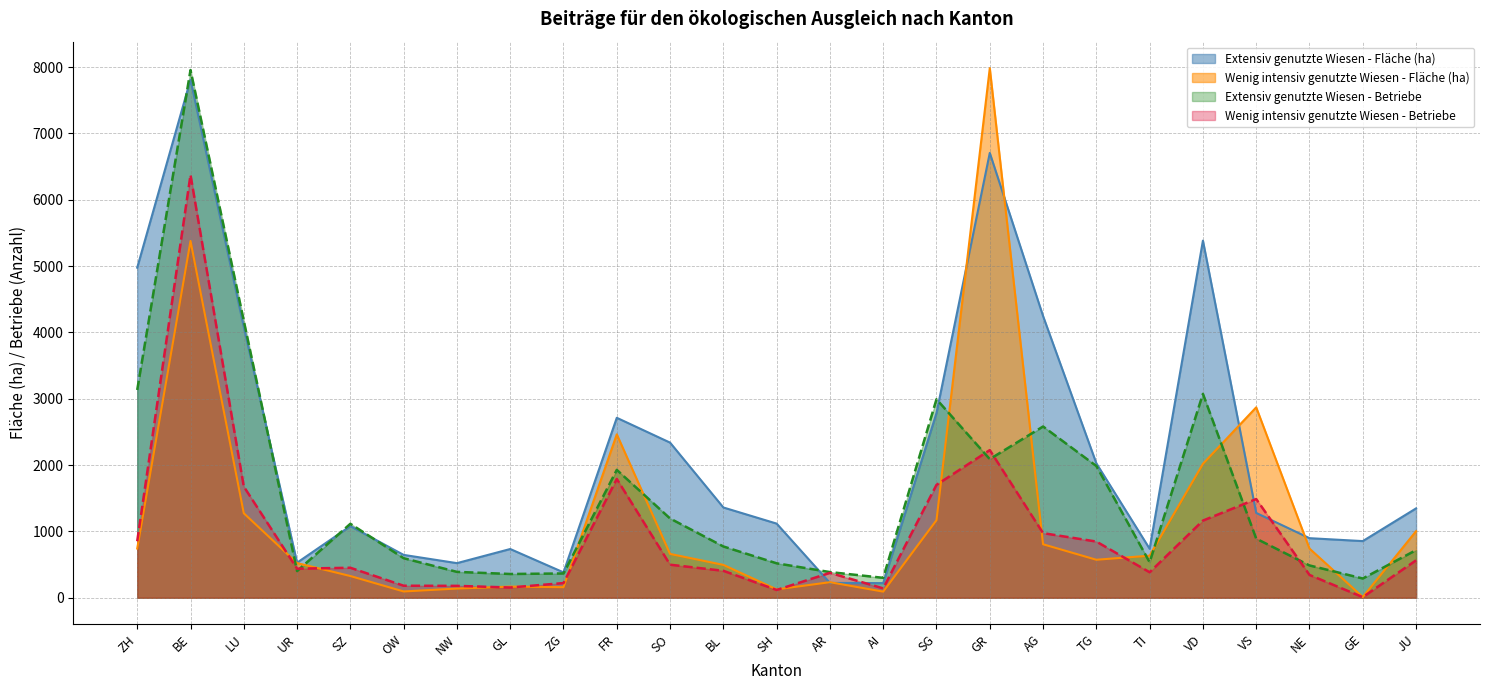

Reading left to right, extract all data points from this chart.

Extensiv genutzte Wiesen - Fläche (ha): ZH=4977.1	BE=7811.8	LU=4082.1	UR=528.6	SZ=1079.5	OW=646.0	NW=521.6	GL=734.7	ZG=382.6	FR=2713.2	SO=2338.9	BL=1360.9	SH=1117.8	AR=223.2	AI=220.6	SG=2785.6	GR=6707.4	AG=4247.3	TG=2026.9	TI=738.4	VD=5385.1	VS=1278.6	NE=898.0	GE=854.0	JU=1347.2
Wenig intensiv genutzte Wiesen - Fläche (ha): ZH=741.9	BE=5379.8	LU=1273.7	UR=522.8	SZ=327.3	OW=94.5	NW=138.6	GL=168.1	ZG=159.2	FR=2463.6	SO=660.8	BL=495.3	SH=126.4	AR=234.3	AI=92.2	SG=1169.6	GR=7985.4	AG=806.2	TG=572.7	TI=634.2	VD=2019.8	VS=2870.9	NE=741.3	GE=11.0	JU=1003.1
Extensiv genutzte Wiesen - Betriebe: ZH=3133.0	BE=7957.0	LU=4176.0	UR=402.0	SZ=1115.0	OW=596.0	NW=390.0	GL=358.0	ZG=366.0	FR=1928.0	SO=1195.0	BL=773.0	SH=519.0	AR=387.0	AI=300.0	SG=2993.0	GR=2090.0	AG=2582.0	TG=1986.0	TI=535.0	VD=3074.0	VS=891.0	NE=487.0	GE=290.0	JU=718.0
Wenig intensiv genutzte Wiesen - Betriebe: ZH=852.0	BE=6376.0	LU=1676.0	UR=438.0	SZ=452.0	OW=181.0	NW=179.0	GL=154.0	ZG=221.0	FR=1791.0	SO=498.0	BL=406.0	SH=117.0	AR=375.0	AI=141.0	SG=1702.0	GR=2226.0	AG=974.0	TG=847.0	TI=384.0	VD=1163.0	VS=1488.0	NE=344.0	GE=9.0	JU=564.0